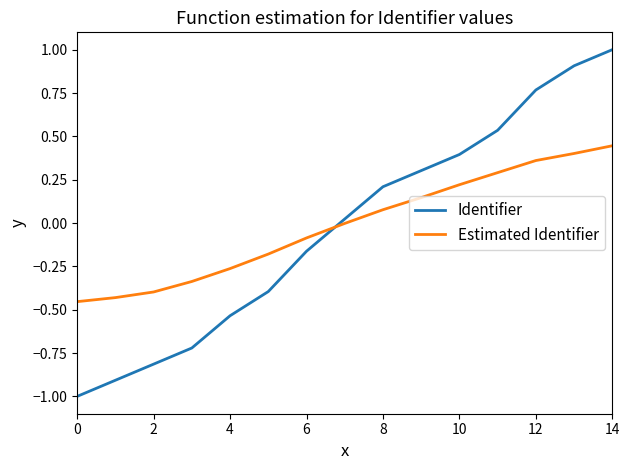

How many intersections are there between Identifier and Estimated Identifier?

1